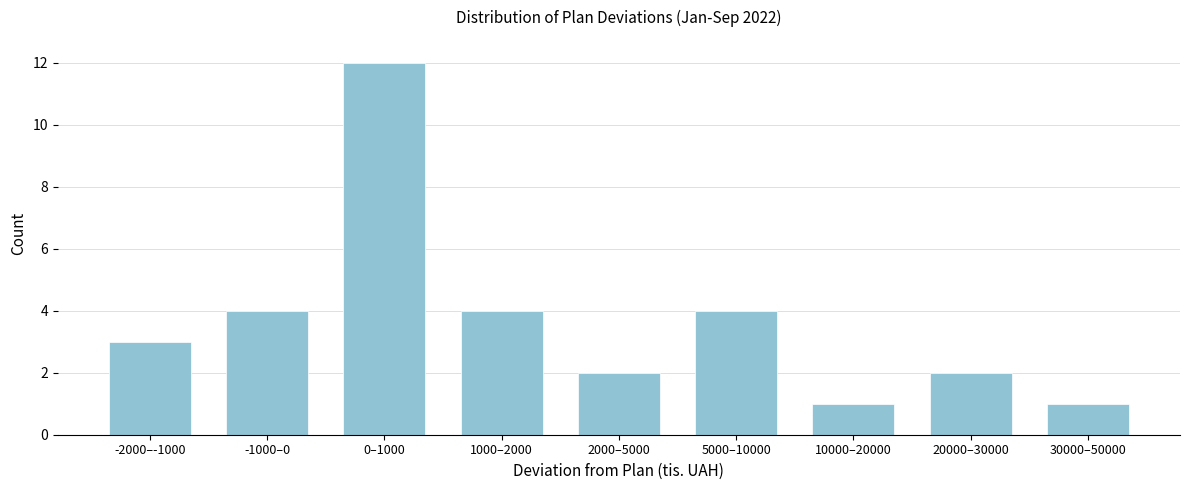

Reading left to right, list all the values displayed in this chart.

3	4	12	4	2	4	1	2	1